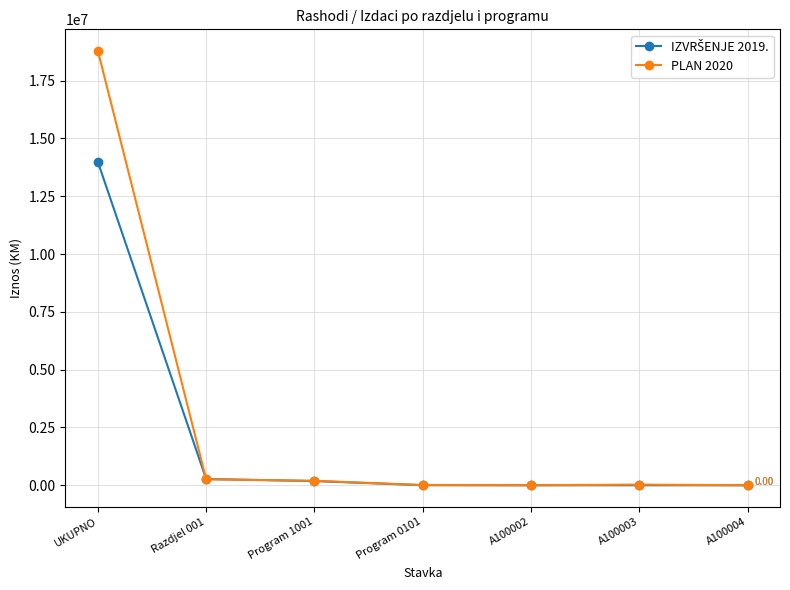

What is the value of the PLAN 2020 point at the 4th from the left?

10000.0